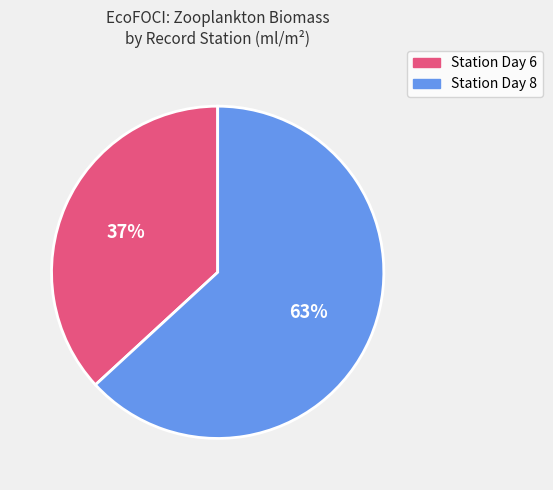

How many slices are in this pie chart?

2